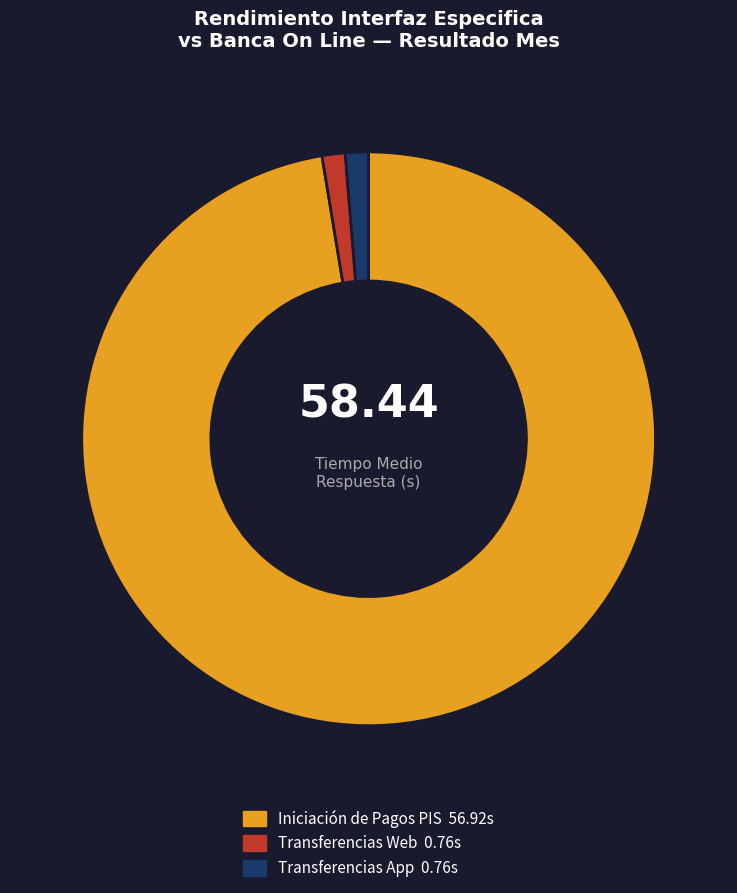

Between Transferencias Web and Iniciación de Pagos PIS, which is larger?

Iniciación de Pagos PIS